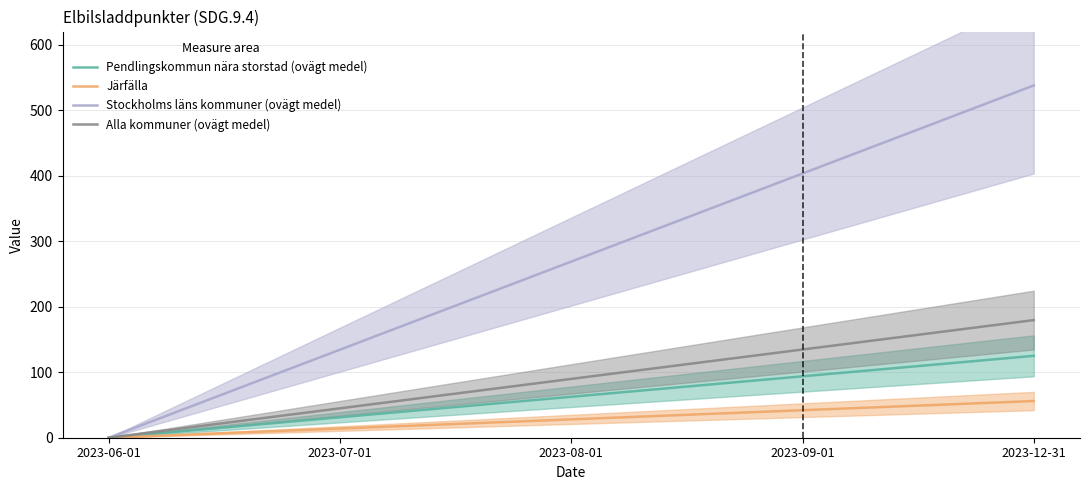

Reading left to right, extract all data points from this chart.

Pendlingskommun nära storstad (ovägt medel): 2023-06-01=0.0	2023-07-01=31.2	2023-08-01=62.5	2023-09-01=93.8	2023-12-31=125.0
Järfälla: 2023-06-01=0.0	2023-07-01=14.0	2023-08-01=28.0	2023-09-01=42.0	2023-12-31=56.0
Stockholms läns kommuner (ovägt medel): 2023-06-01=0.0	2023-07-01=134.4	2023-08-01=268.9	2023-09-01=403.3	2023-12-31=537.7
Alla kommuner (ovägt medel): 2023-06-01=0.0	2023-07-01=44.9	2023-08-01=89.8	2023-09-01=134.7	2023-12-31=179.5